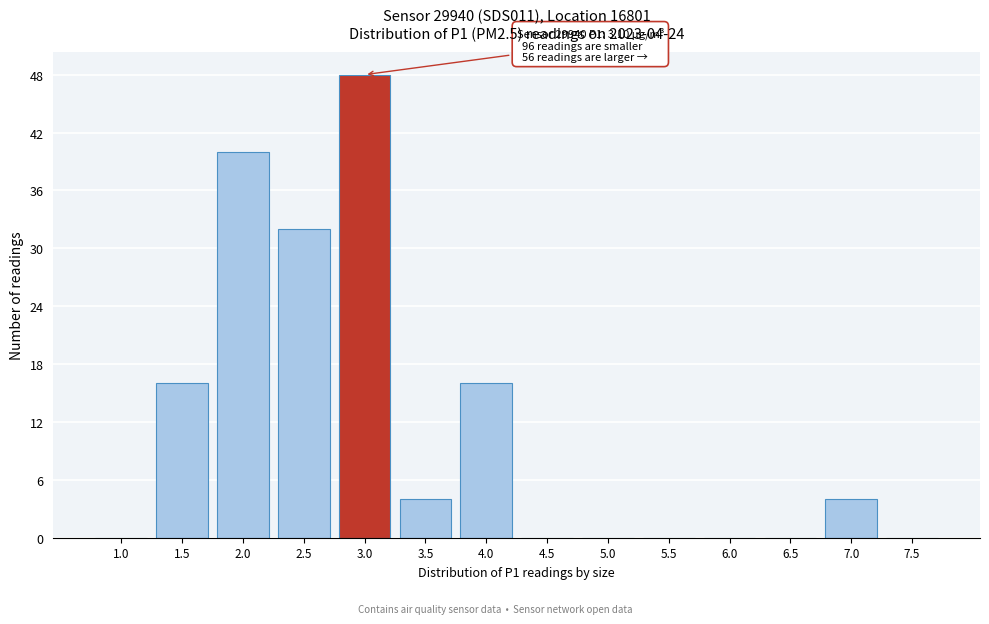

Reading left to right, transcribe all the data shown in this chart.

1.0=0	1.5=16	2.0=40	2.5=32	3.0=48	3.5=4	4.0=16	4.5=0	5.0=0	5.5=0	6.0=0	6.5=0	7.0=4	7.5=0